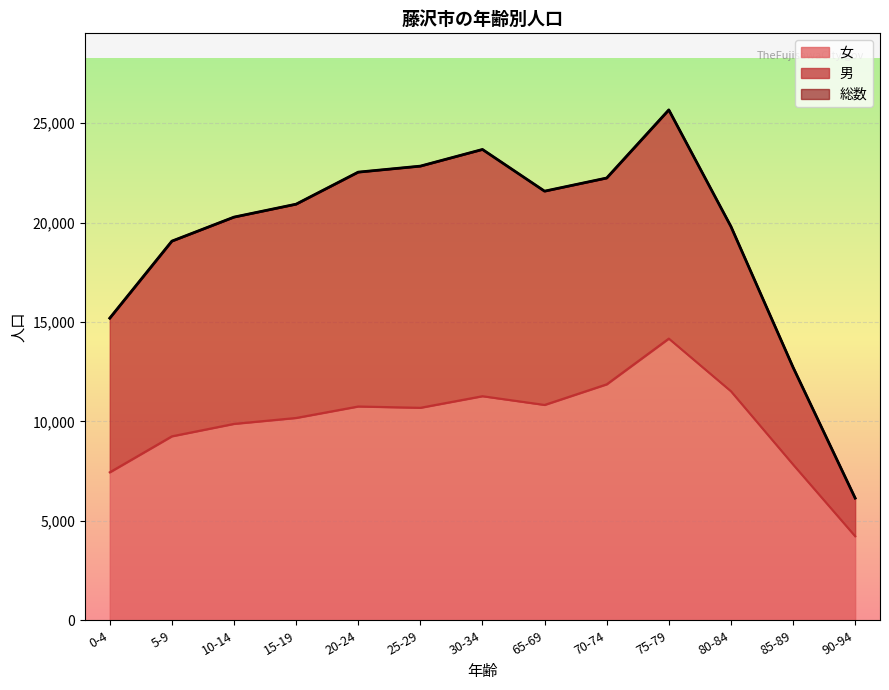

Rank the series by their maximum value, from lowest to highest.

男, 女, 総数